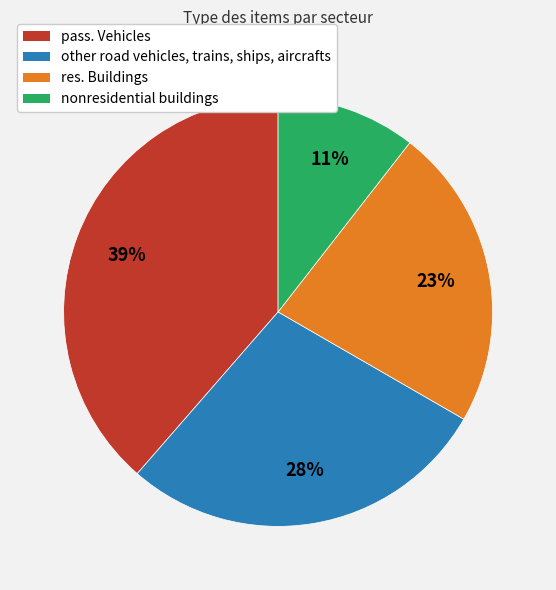

What percentage is the other road vehicles, trains, ships, aircrafts slice, to the nearest percent?

28%